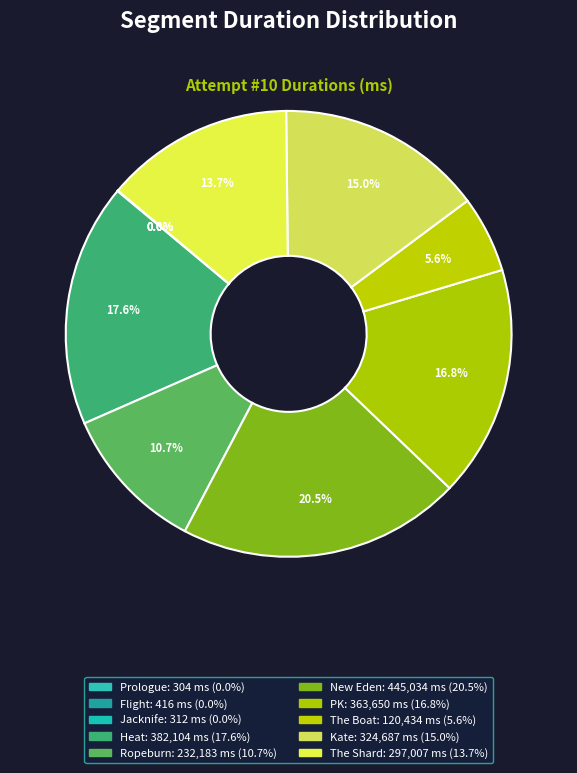

What percentage is NOT represented by Heat?

82.4%